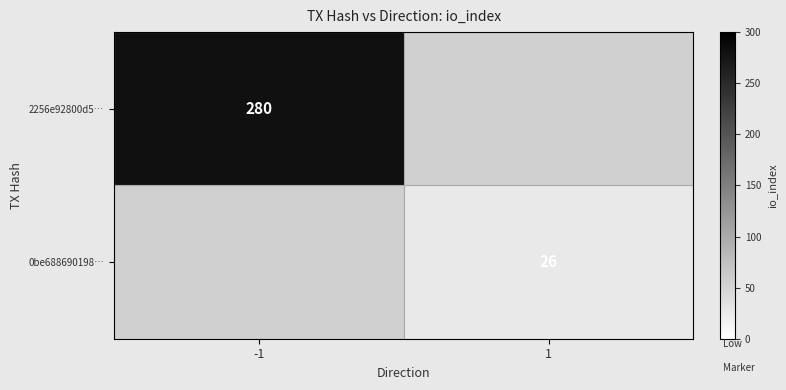

How many distinct data groups are displayed?

2